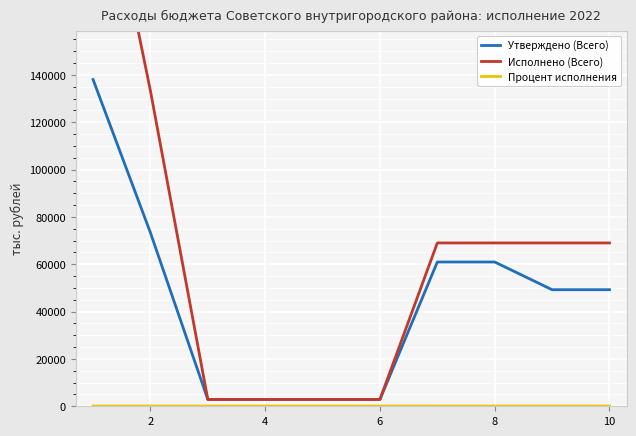

True or false: Утверждено (Всего) has more than 2 interior local peaks.

False